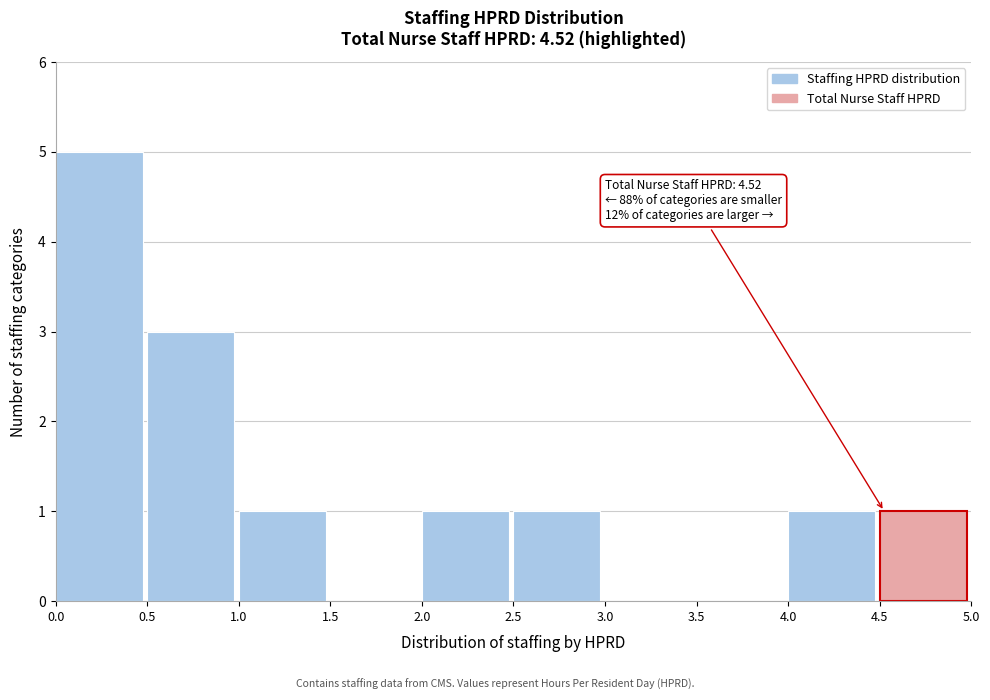

Which range on the x-axis has the tallest bar?

0.0 to 0.5